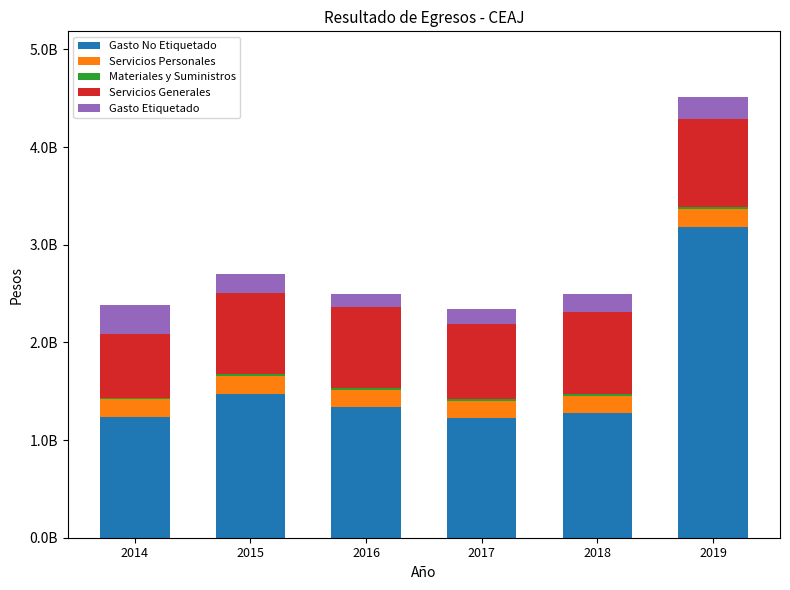

What is the average value of the Servicios Generales series?

806072712